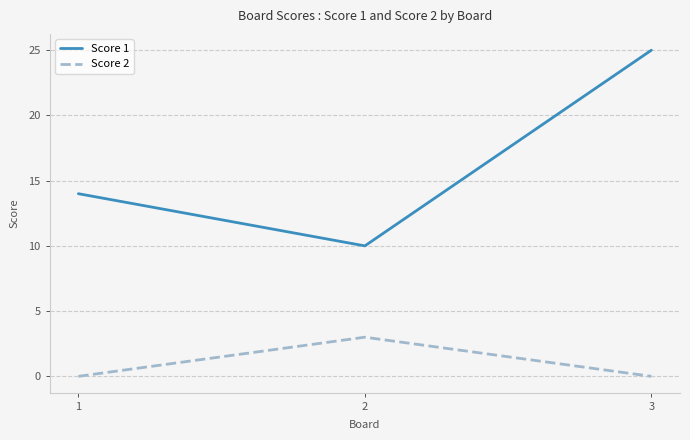

What is the difference between the Score 2 values at 3 and 2?

3